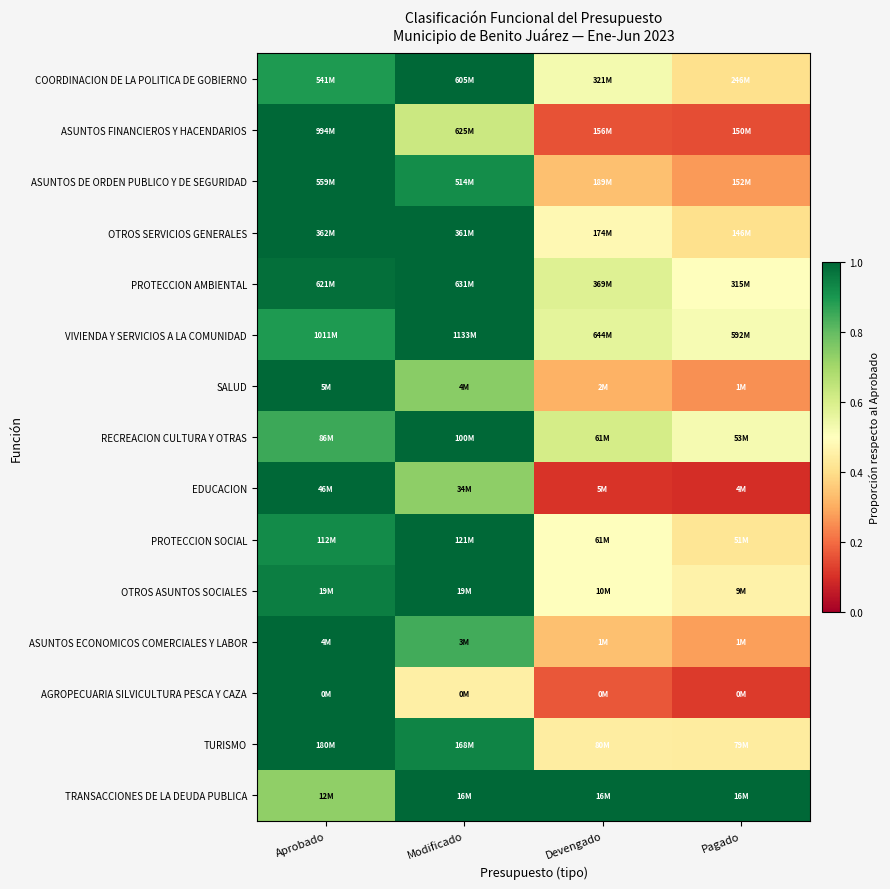

Between Modificado and Devengado, which is larger?

Modificado